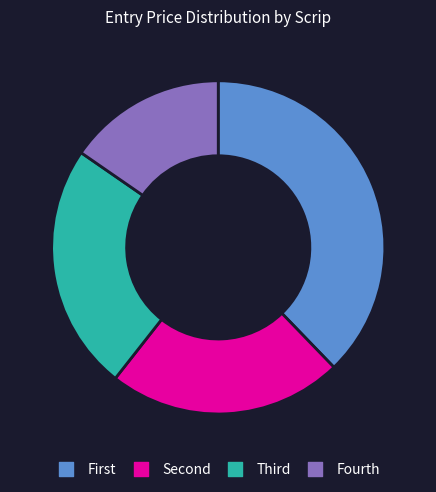

Does any single category account for the majority?

No